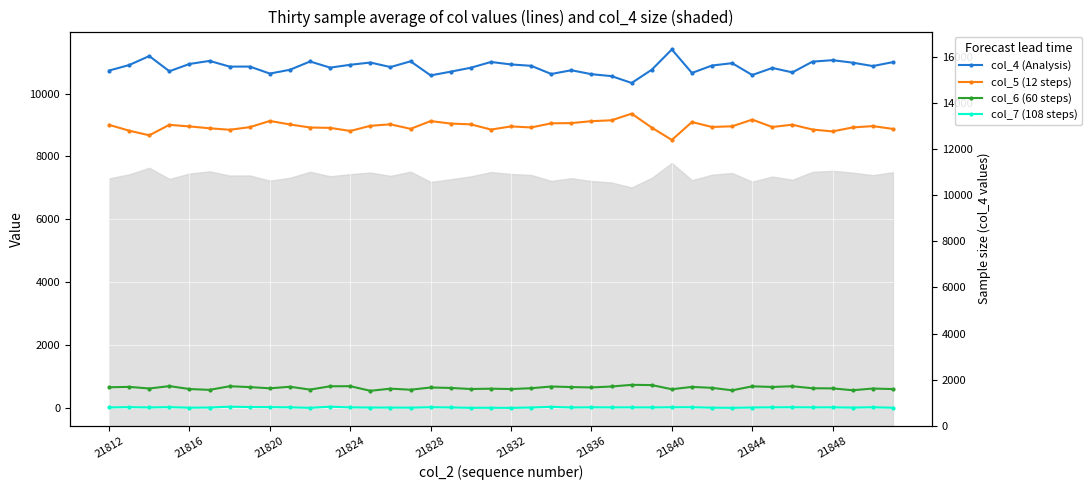

How many lines are shown in the chart?

4